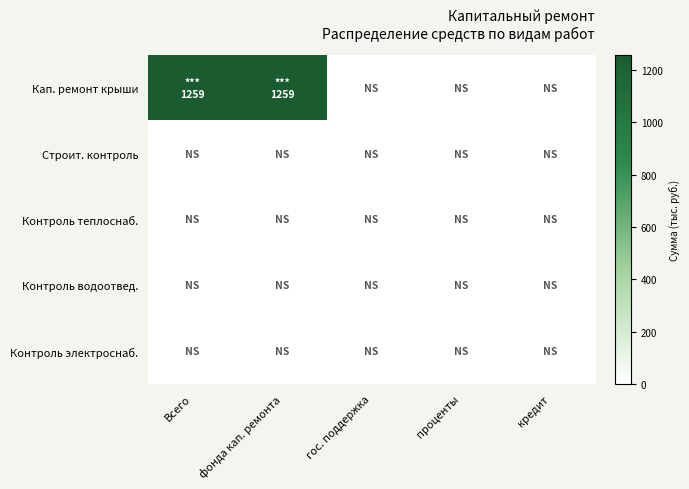

Reading left to right, list all the values displayed in this chart.

Кап. ремонт крыши: Всего=1258.6	фонда кап. ремонта=1258.6	гос. поддержка=0.0	проценты=0.0	кредит=0.0
Строит. контроль: Всего=0.0	фонда кап. ремонта=0.0	гос. поддержка=0.0	проценты=0.0	кредит=0.0
Контроль теплоснаб.: Всего=0.0	фонда кап. ремонта=0.0	гос. поддержка=0.0	проценты=0.0	кредит=0.0
Контроль водоотвед.: Всего=0.0	фонда кап. ремонта=0.0	гос. поддержка=0.0	проценты=0.0	кредит=0.0
Контроль электроснаб.: Всего=0.0	фонда кап. ремонта=0.0	гос. поддержка=0.0	проценты=0.0	кредит=0.0